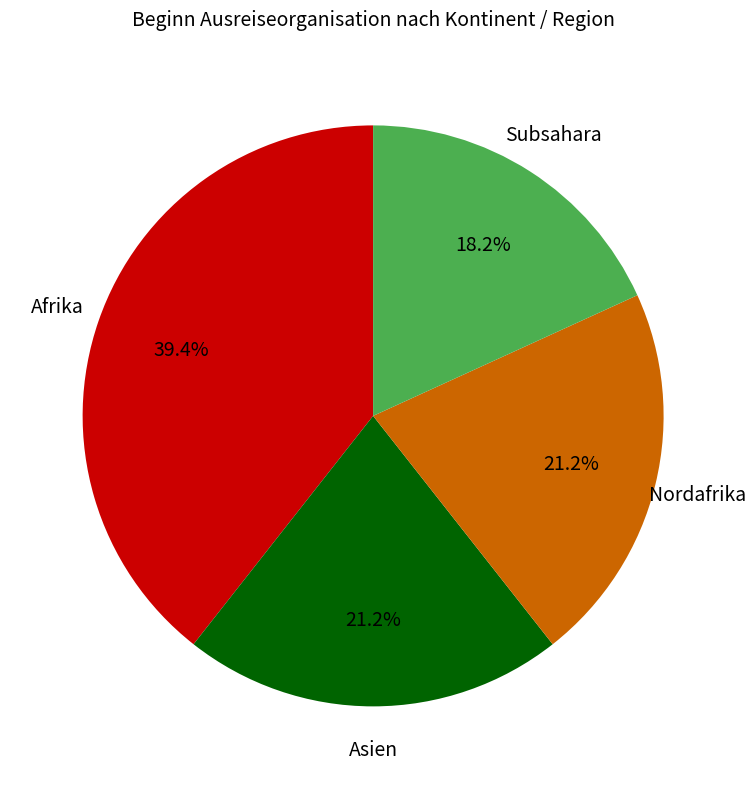

Is Asien the majority of the pie?

No